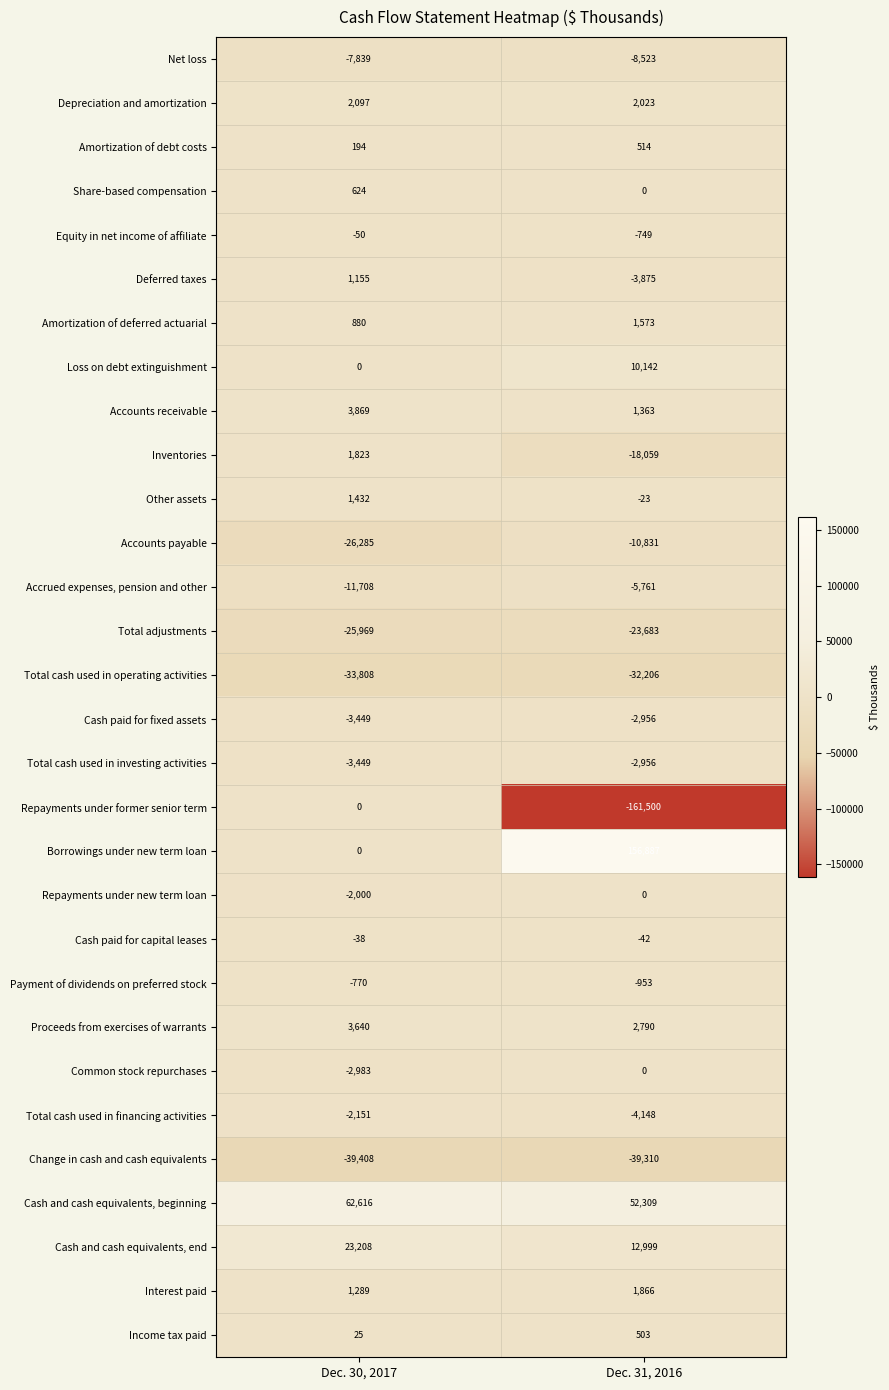

What is the sum of all Accounts receivable values?

5232